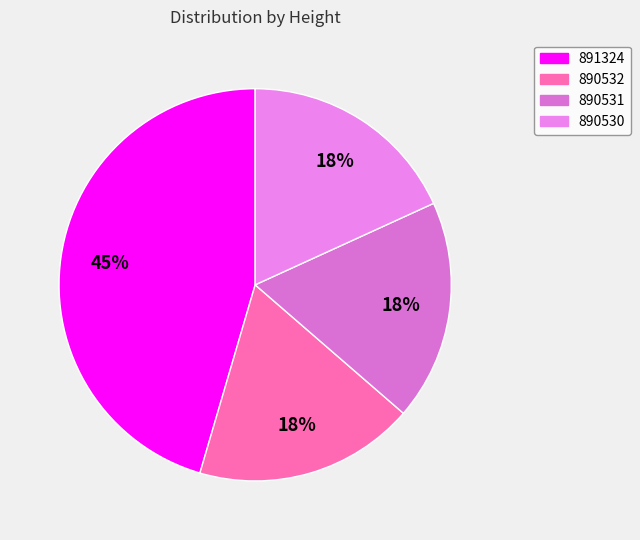

What percentage is the 890532 slice, to the nearest percent?

18%